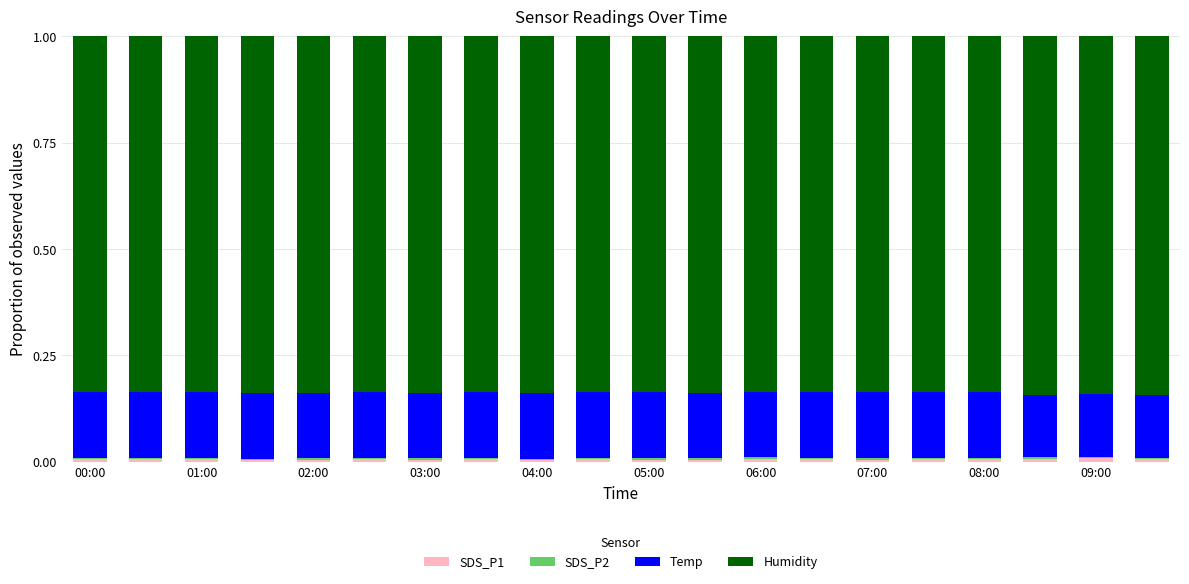

How many series are shown in this chart?

4